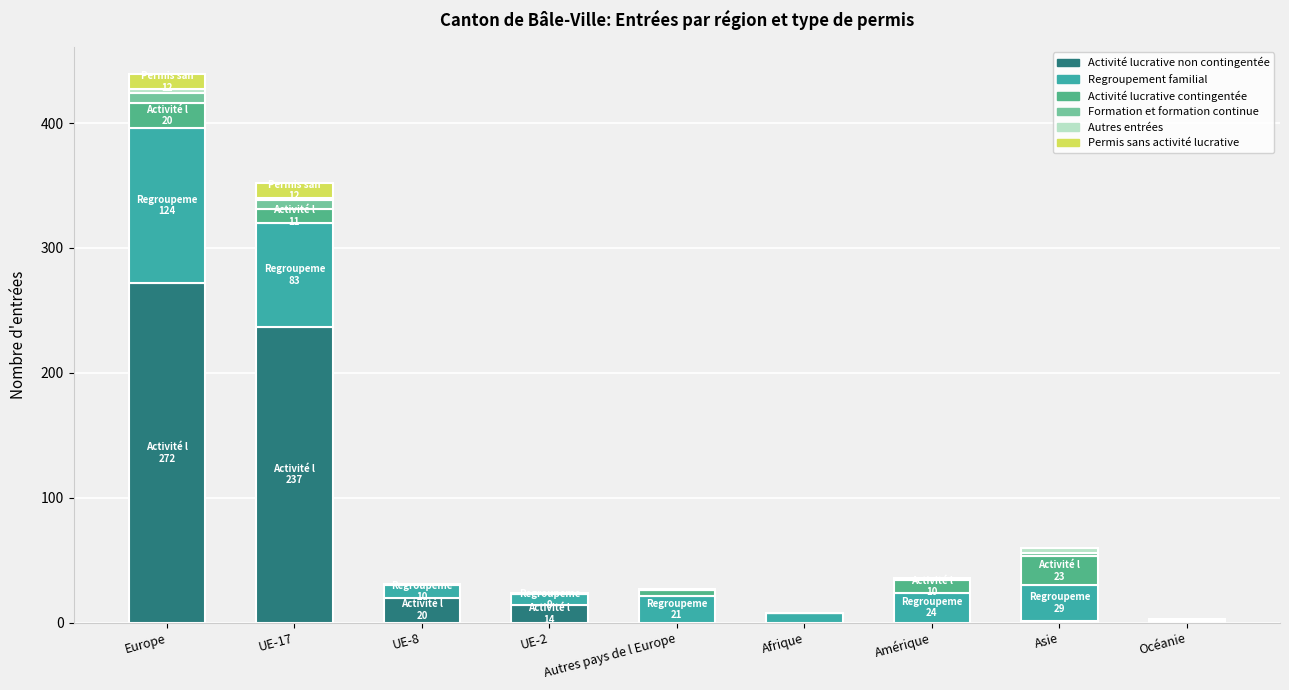

The value of Activité lucrative non contingentée at Autres pays de l Europe is 190. True or false?

False